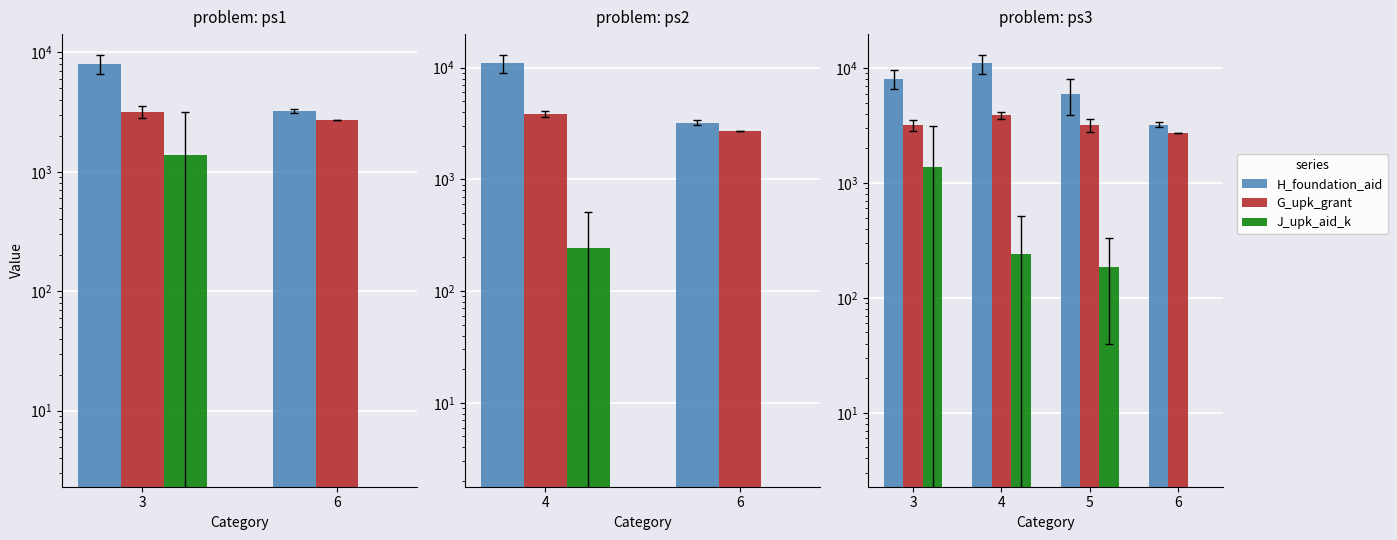

What is the label of the 4th bar from the right?

3